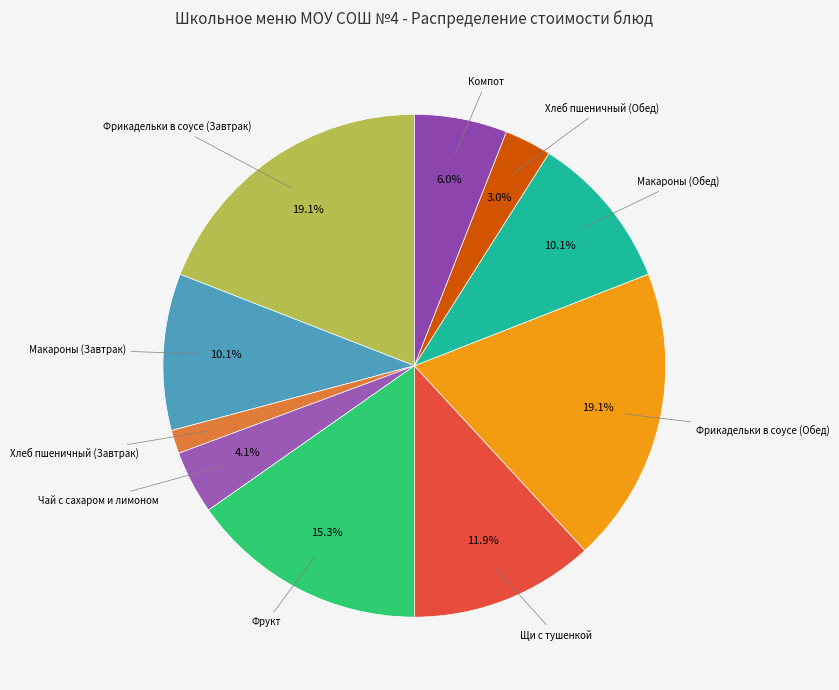

What is the smallest slice in the pie chart?

Хлеб пшеничный (Завтрак)